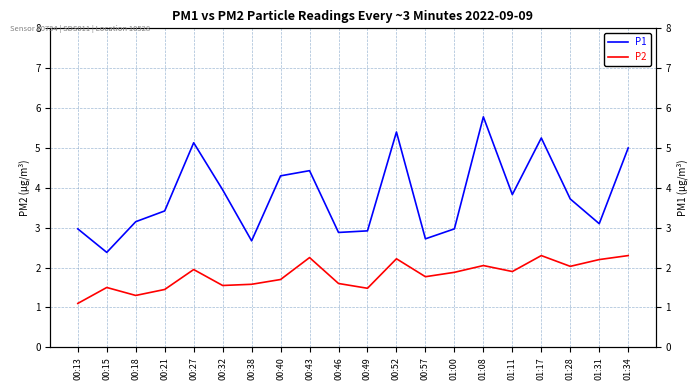

What value does the P1 series have at 01:17?

5.2